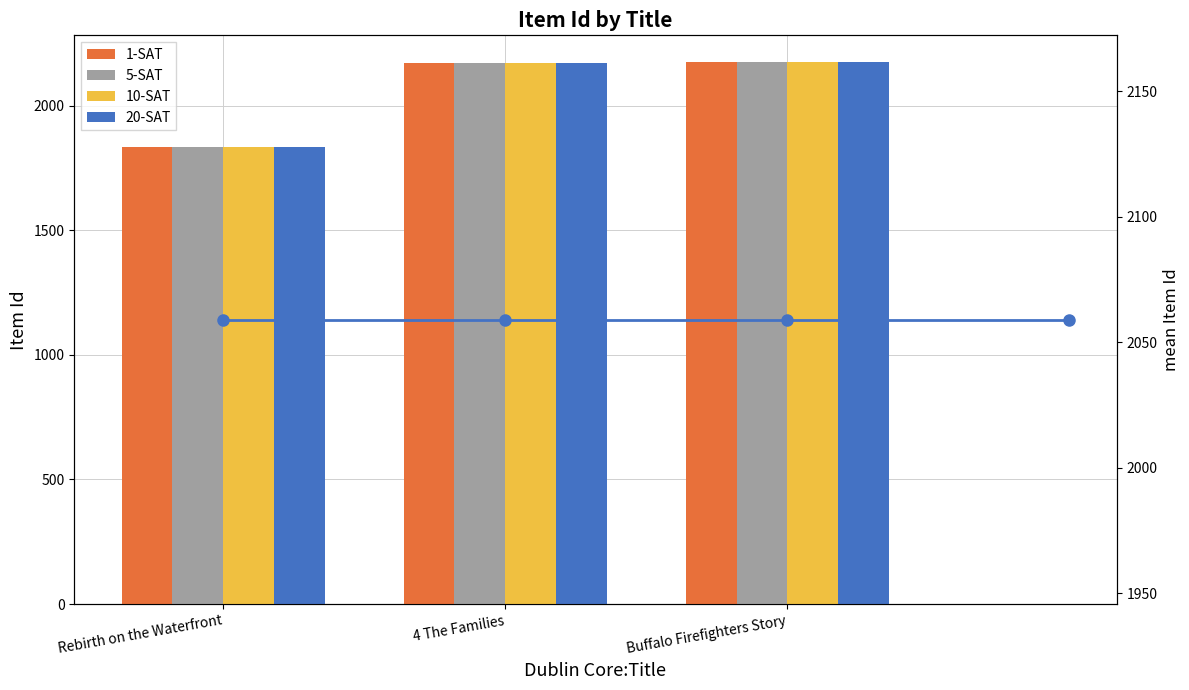

Rank the categories by 1-SAT value from highest to lowest.

Buffalo Firefighters Story, 4 The Families, Rebirth on the Waterfront